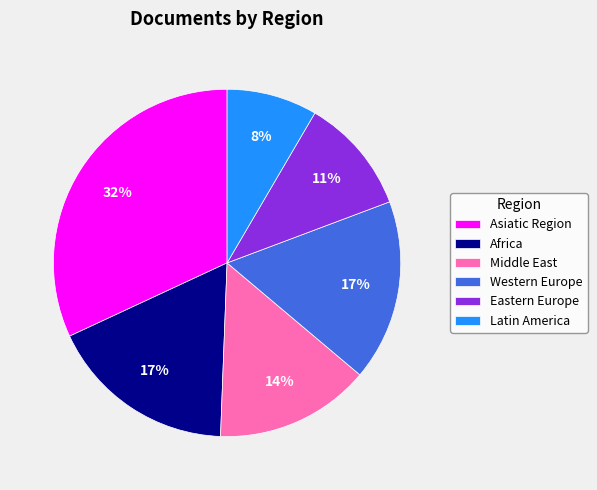

How many segments does this pie chart have?

6